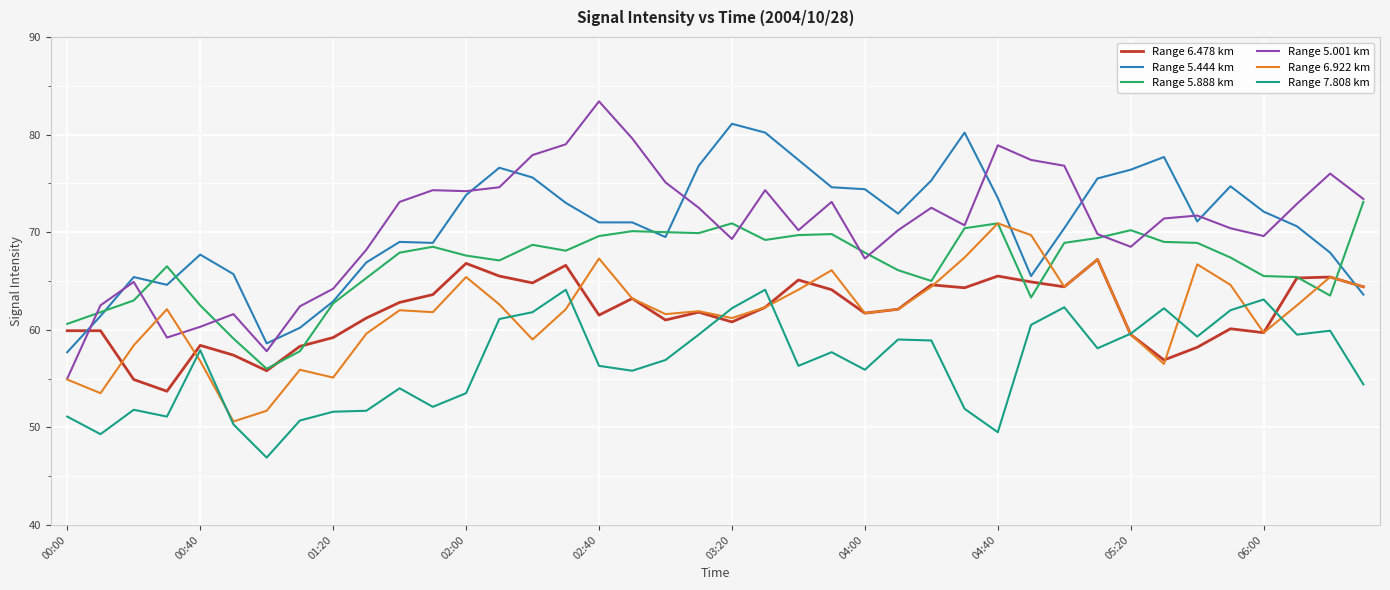

True or false: Range 7.808 km and Range 5.001 km cross at least once.

False